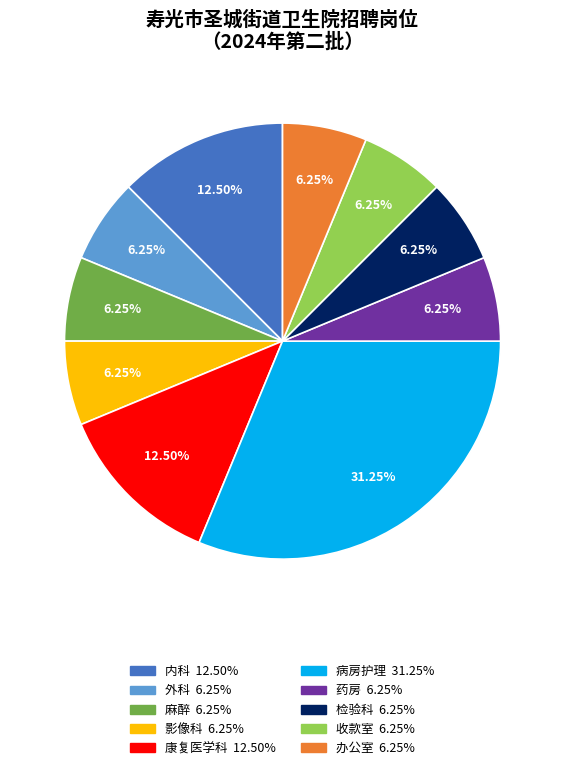

Which has a higher value, 药房 or 内科?

内科